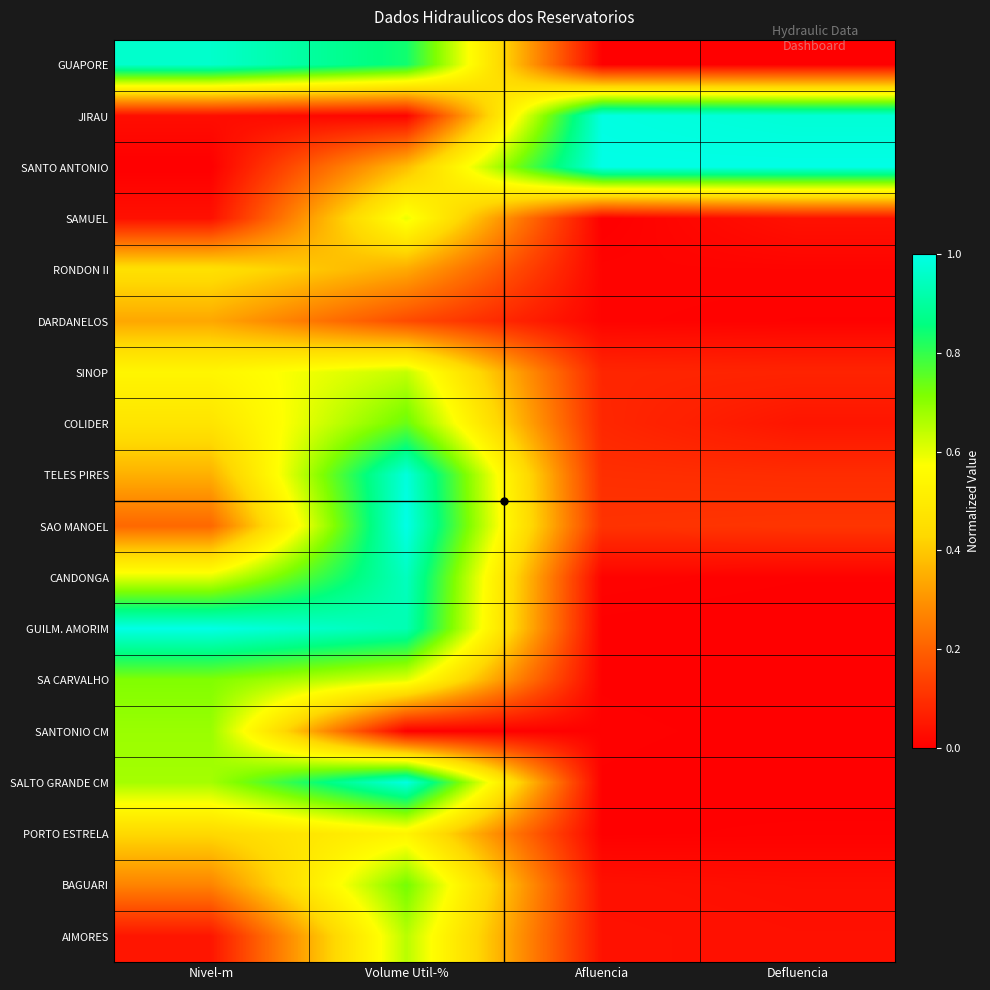

Reading right to left, extract all data points from this chart.

GUAPORE: Defluencia=0.0	Afluencia=0.0	Volume Util-%=0.8	Nivel-m=1.0
JIRAU: Defluencia=1.0	Afluencia=1.0	Volume Util-%=0.0	Nivel-m=0.0
SANTO ANTONIO: Defluencia=1.0	Afluencia=1.0	Volume Util-%=0.4	Nivel-m=0.0
SAMUEL: Defluencia=0.0	Afluencia=0.0	Volume Util-%=0.6	Nivel-m=0.0
RONDON II: Defluencia=0.0	Afluencia=0.0	Volume Util-%=0.3	Nivel-m=0.5
DARDANELOS: Defluencia=0.0	Afluencia=0.0	Volume Util-%=0.2	Nivel-m=0.3
SINOP: Defluencia=0.1	Afluencia=0.1	Volume Util-%=0.6	Nivel-m=0.5
COLIDER: Defluencia=0.0	Afluencia=0.1	Volume Util-%=0.7	Nivel-m=0.5
TELES PIRES: Defluencia=0.1	Afluencia=0.1	Volume Util-%=1.0	Nivel-m=0.4
SAO MANOEL: Defluencia=0.1	Afluencia=0.1	Volume Util-%=1.0	Nivel-m=0.2
CANDONGA: Defluencia=0.0	Afluencia=0.0	Volume Util-%=0.9	Nivel-m=0.6
GUILM. AMORIM: Defluencia=0.0	Afluencia=0.0	Volume Util-%=0.9	Nivel-m=1.0
SA CARVALHO: Defluencia=0.0	Afluencia=0.0	Volume Util-%=0.6	Nivel-m=0.7
SANTONIO CM: Defluencia=0.0	Afluencia=0.0	Volume Util-%=0.0	Nivel-m=0.7
SALTO GRANDE CM: Defluencia=0.0	Afluencia=0.0	Volume Util-%=1.0	Nivel-m=0.7
PORTO ESTRELA: Defluencia=0.0	Afluencia=0.0	Volume Util-%=0.5	Nivel-m=0.4
BAGUARI: Defluencia=0.0	Afluencia=0.0	Volume Util-%=0.7	Nivel-m=0.3
AIMORES: Defluencia=0.0	Afluencia=0.0	Volume Util-%=0.6	Nivel-m=0.0